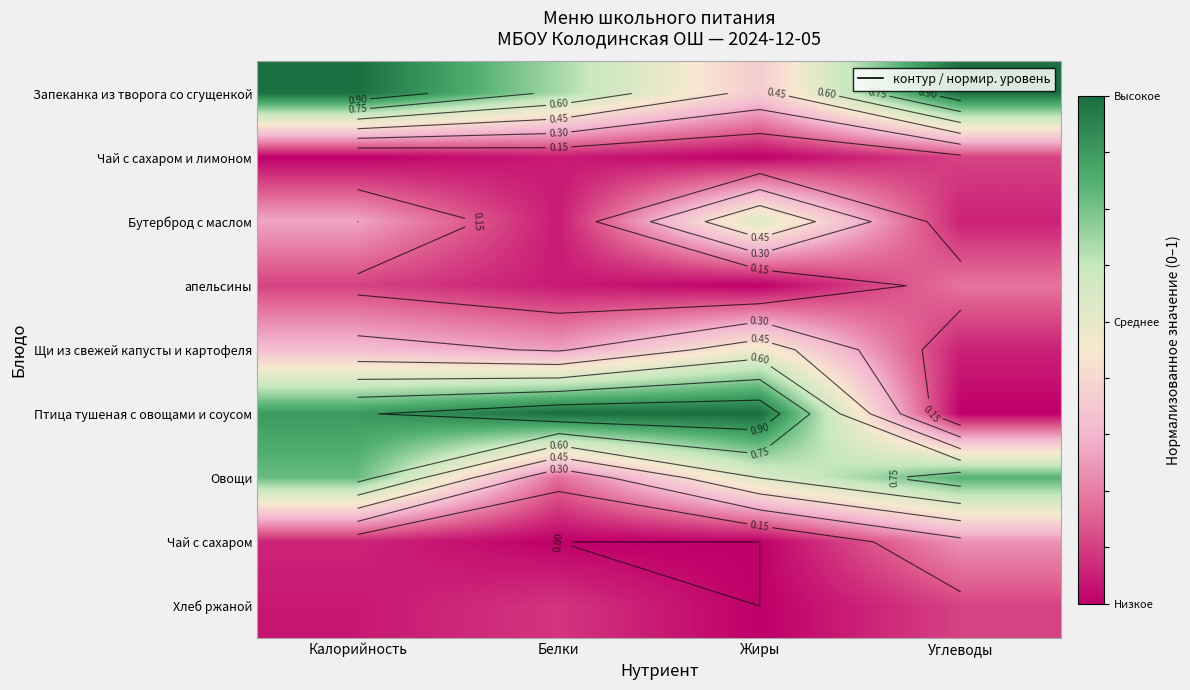

Which label corresponds to the largest value in the chart?

Калорийность